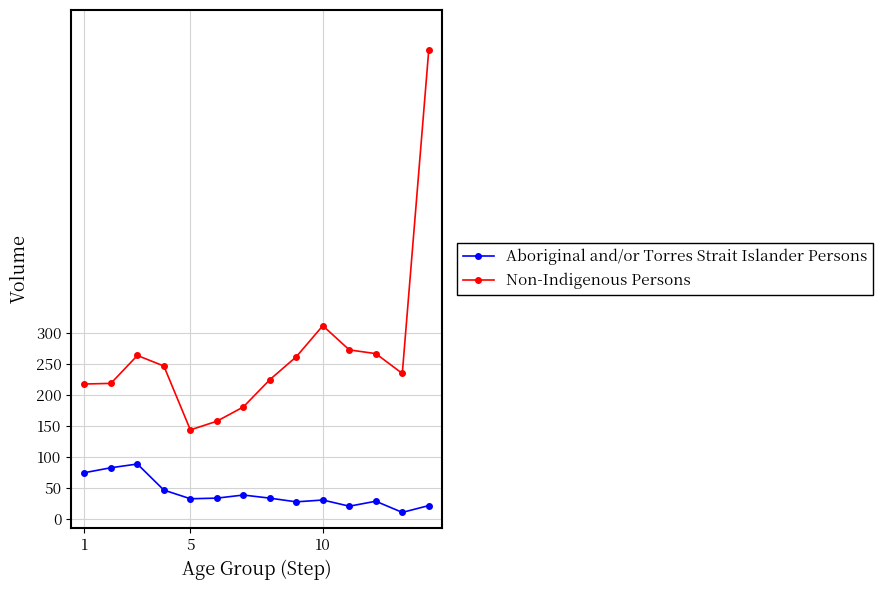

True or false: Non-Indigenous Persons and Aboriginal and/or Torres Strait Islander Persons intersect in this chart.

False